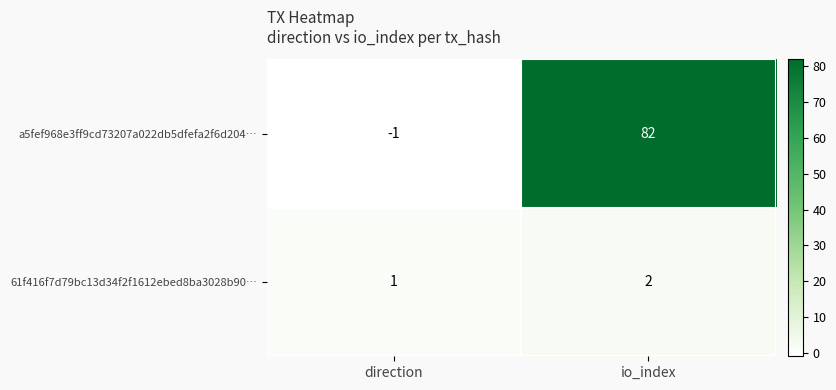

The 61f416f7d79bc13d34f2f1612ebed8ba3028b90… series shows 1 at io_index. True or false?

False